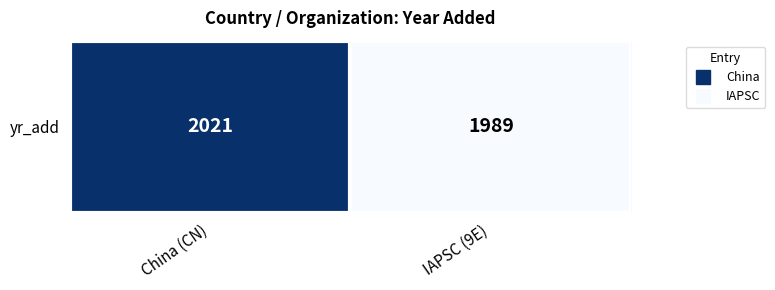

Which label corresponds to the largest value in the chart?

China (CN)